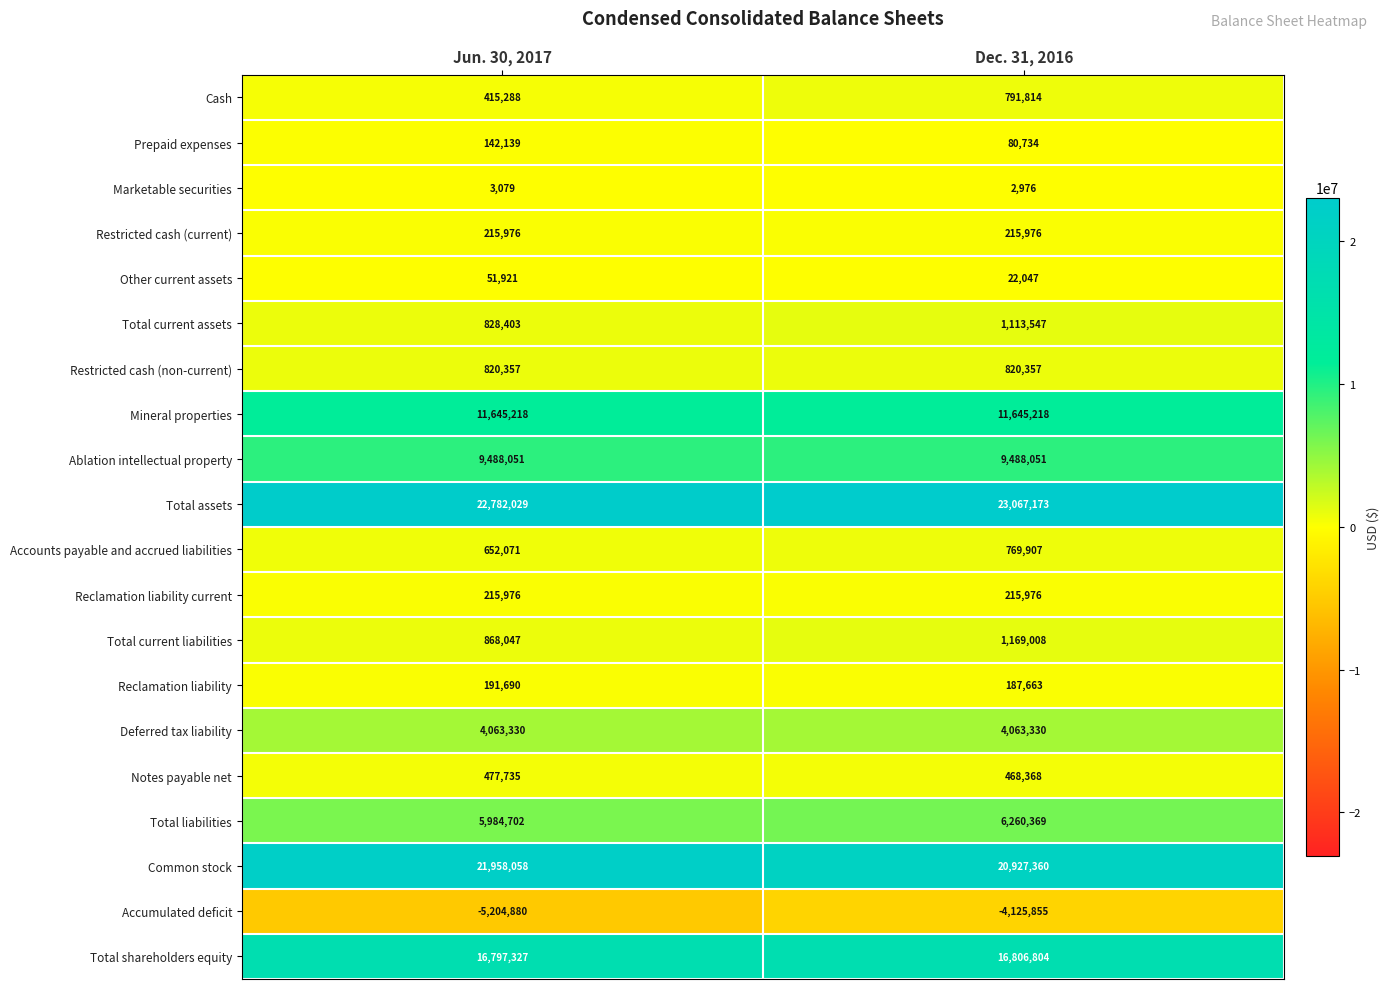

What is the difference between the Prepaid expenses values at Dec. 31, 2016 and Jun. 30, 2017?

61405